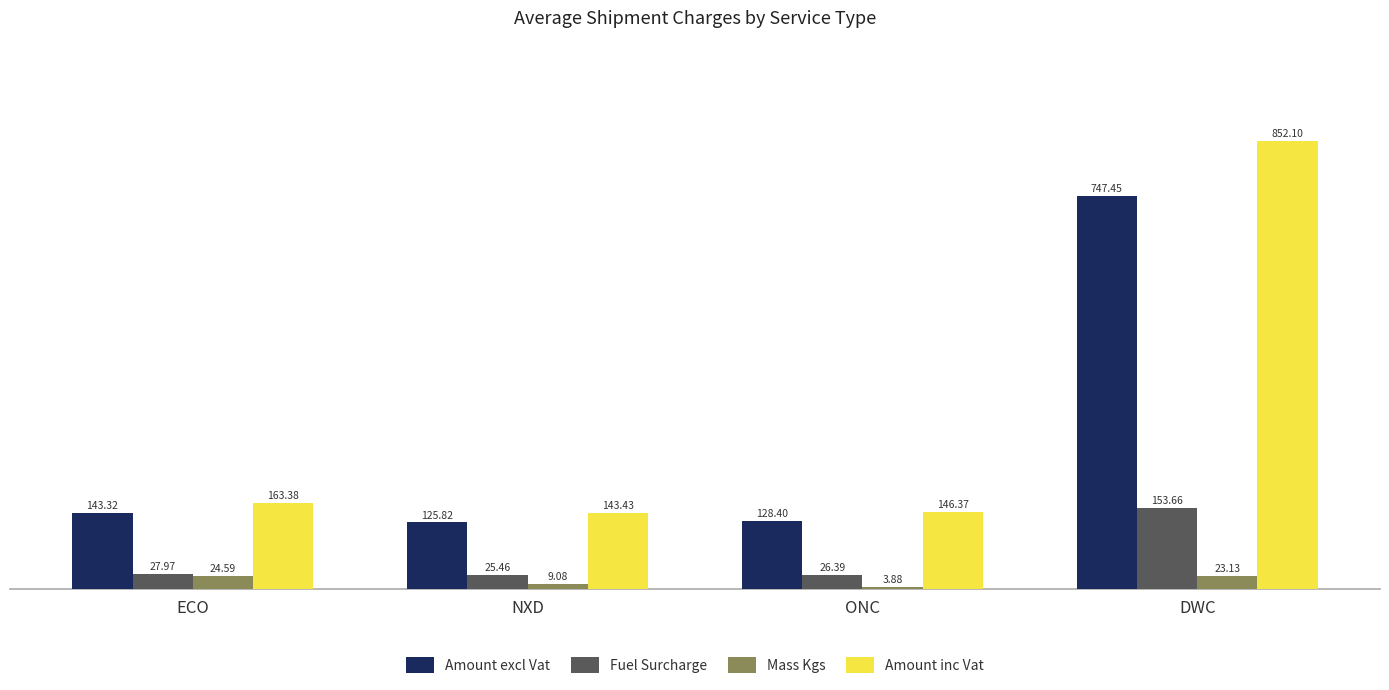

At which label does Amount inc Vat first exceed 163?

ECO